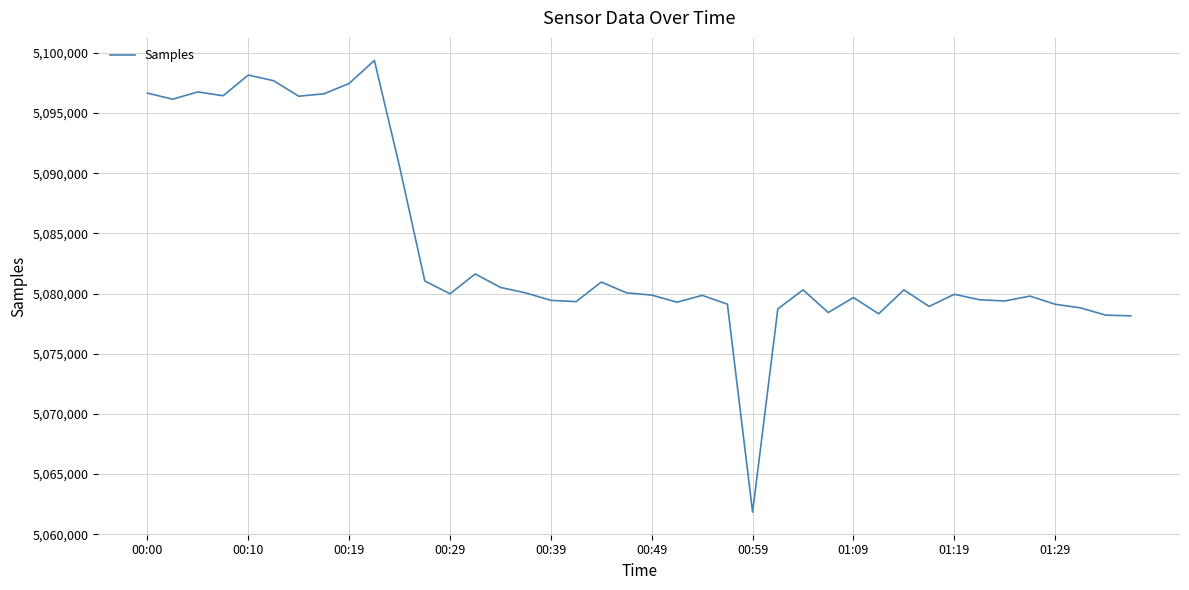

What is the difference between the maximum and minimum values?

37531